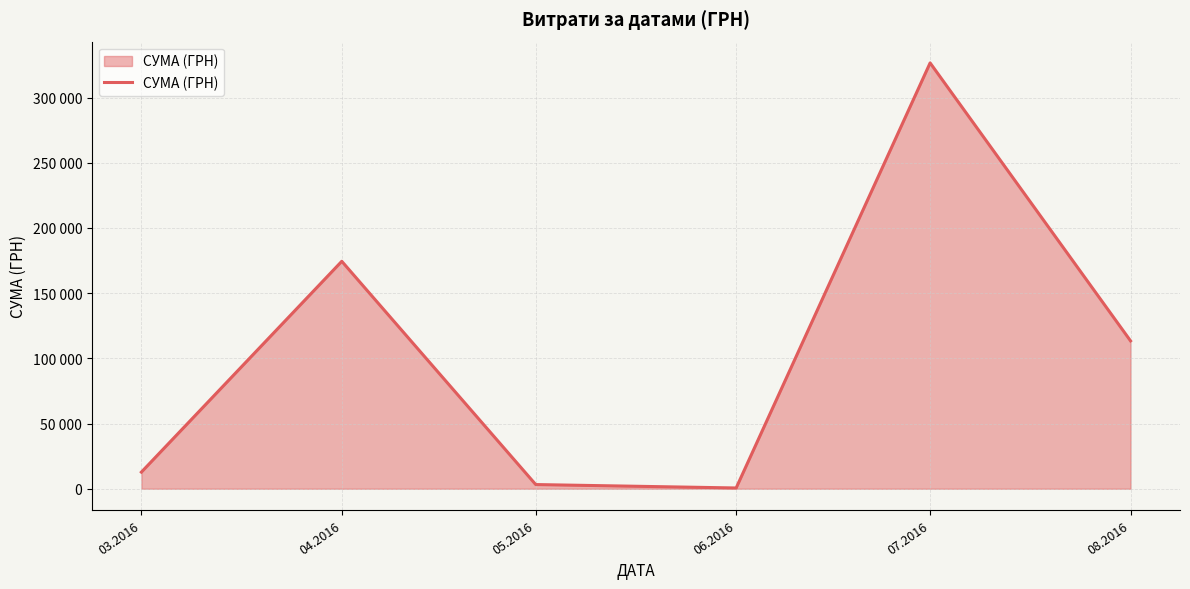

Does the chart display data point markers on the line(s)?

No